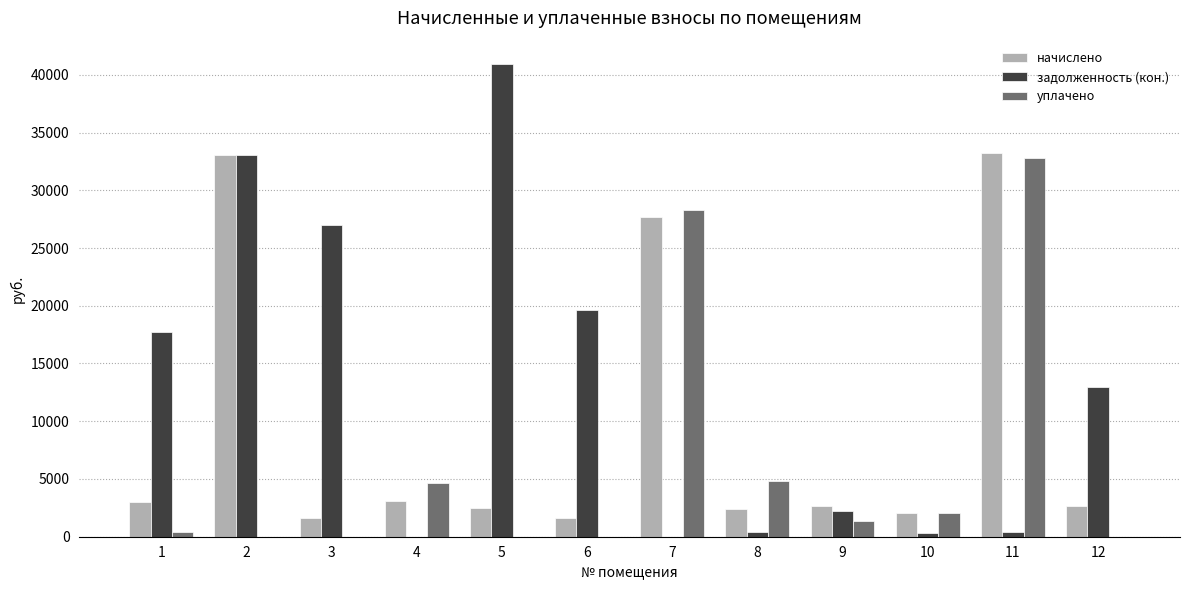

What is the maximum value for задолженность (кон.)?

40909.3